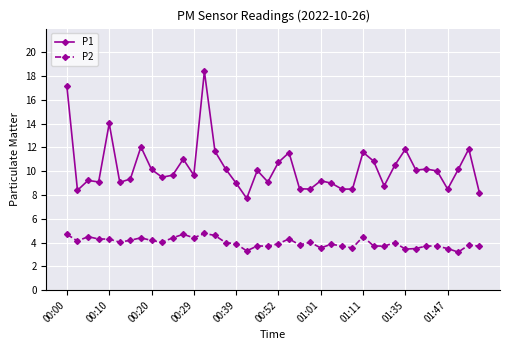

True or false: P2 and P1 cross at least once.

False